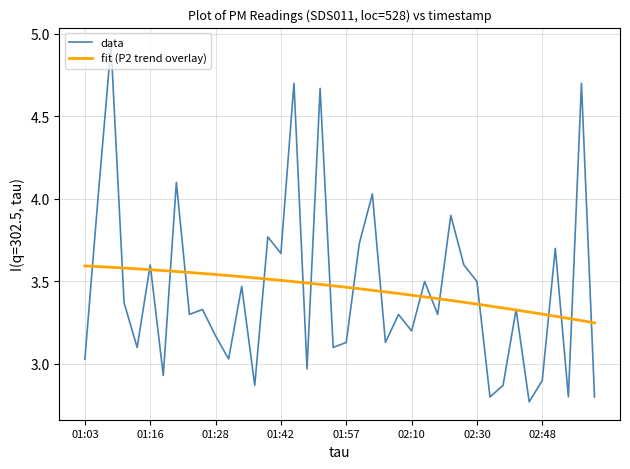

List the series in order of their peak value, lowest first.

fit (P2 trend overlay), data